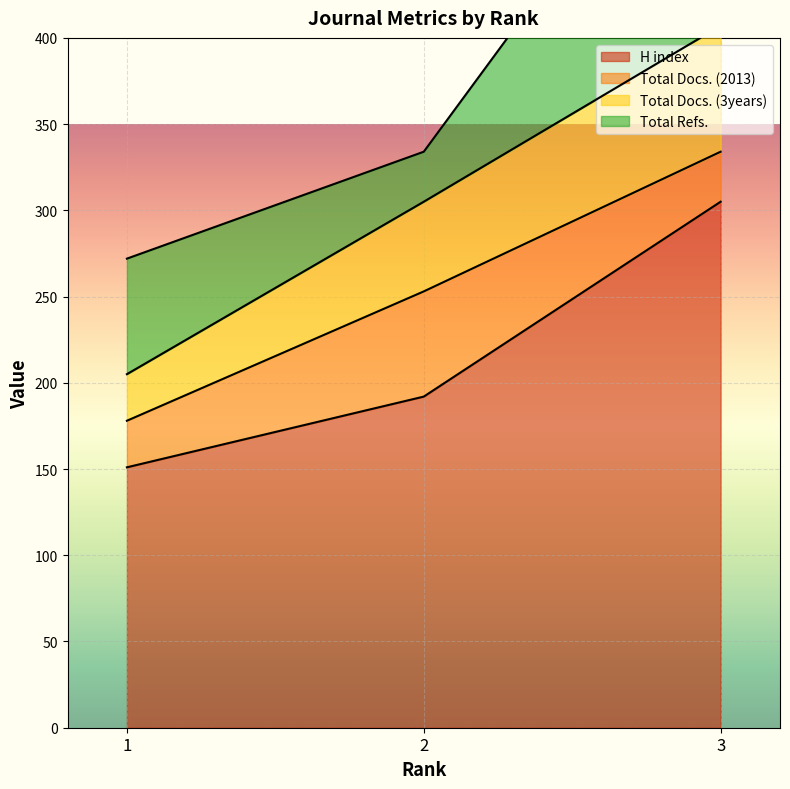

At which category is the sum across all series the highest?

3